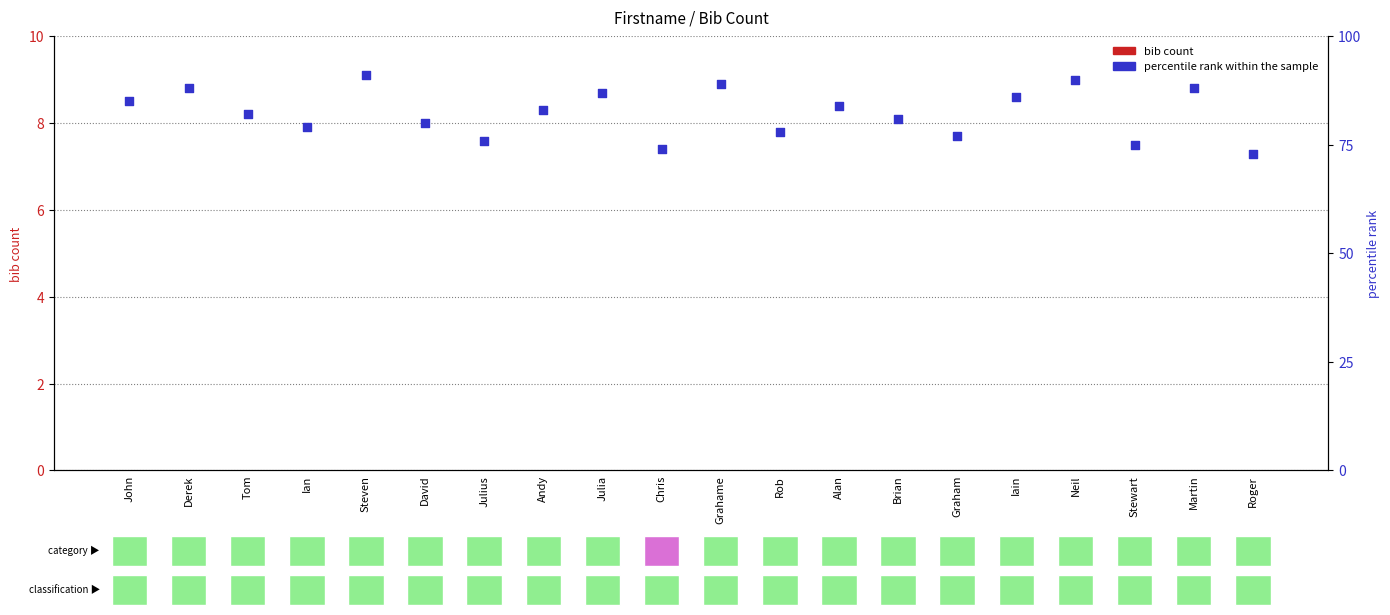

At which category is the sum across all series the highest?

Steven